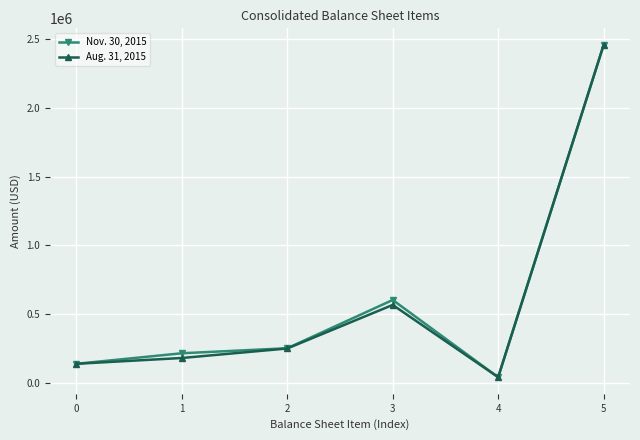

What is the value of the Aug. 31, 2015 point at the 5th from the left?

40000